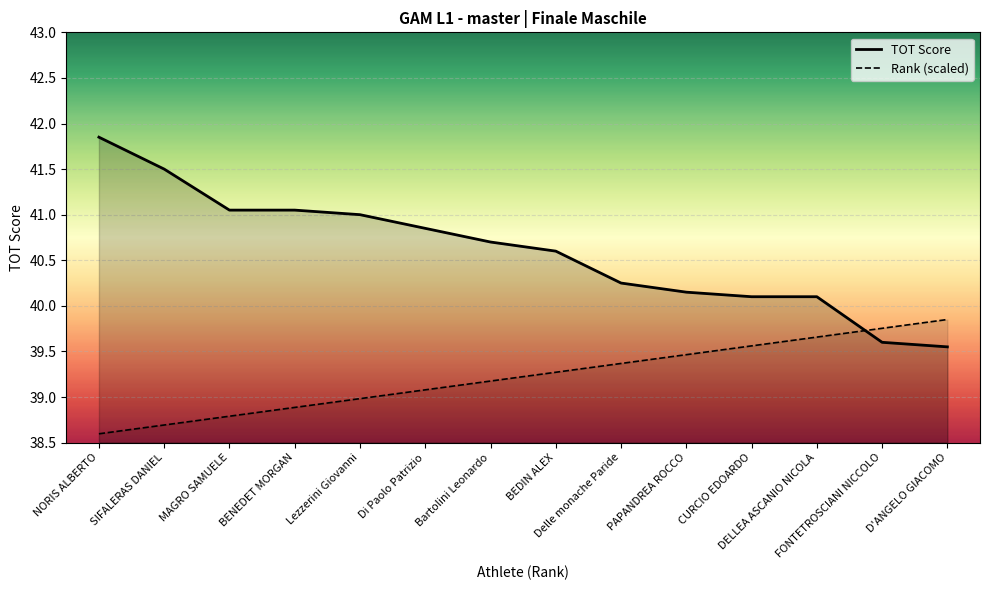

List the labels in order of Rank (scaled) value, smallest first.

NORIS ALBERTO, SIFALERAS DANIEL, MAGRO SAMUELE, BENEDET MORGAN, Lezzerini Giovanni, Di Paolo Patrizio, Bartolini Leonardo, BEDIN ALEX, Delle monache Paride, PAPANDREA ROCCO, CURCIO EDOARDO, DELLEA ASCANIO NICOLA, FONTETROSCIANI NICCOLO, D'ANGELO GIACOMO